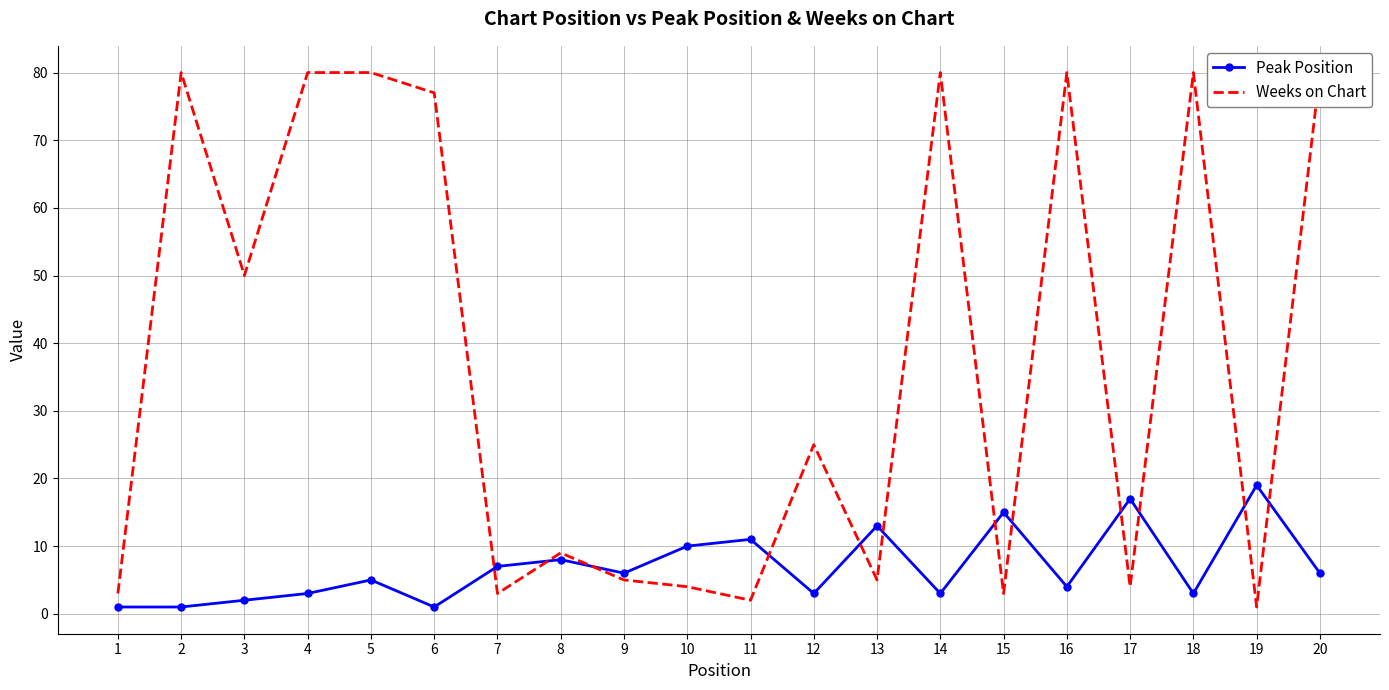

The value of Peak Position at 10 is 10. True or false?

True